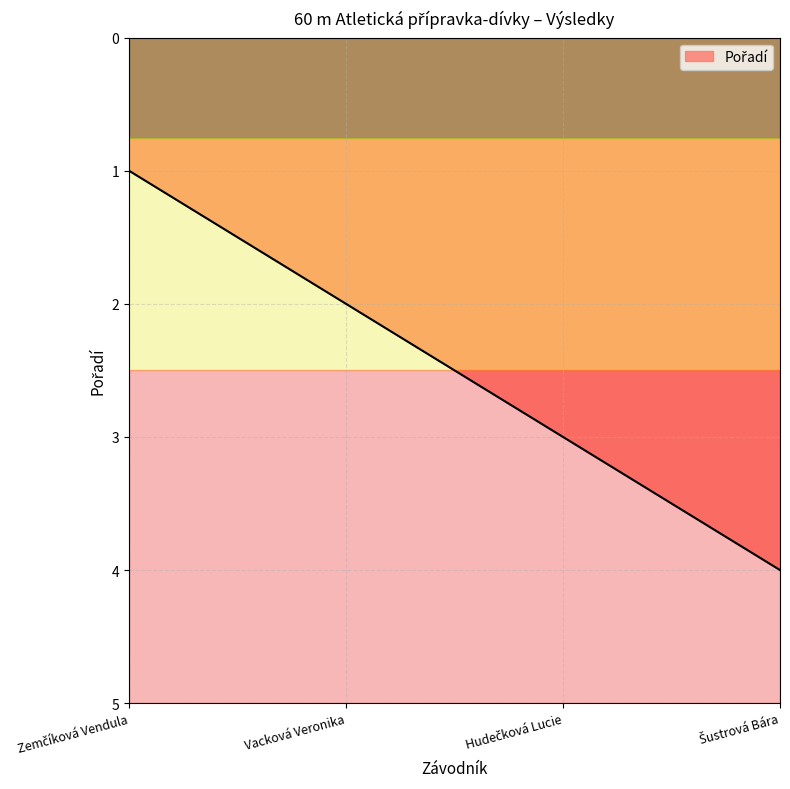

What is the greatest value displayed?

4